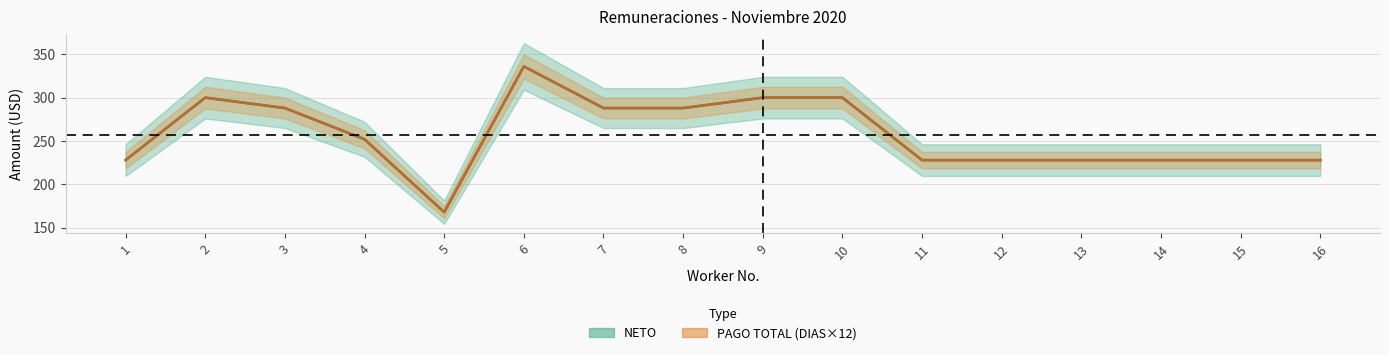

At which category is the sum across all series the highest?

6